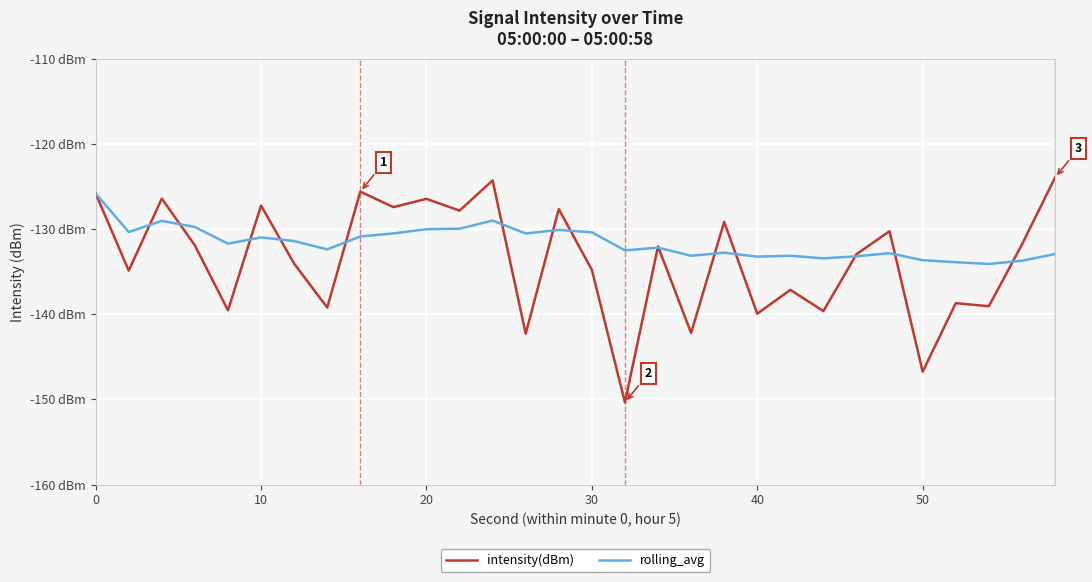

Is this an area chart (filled region under the line)?

No